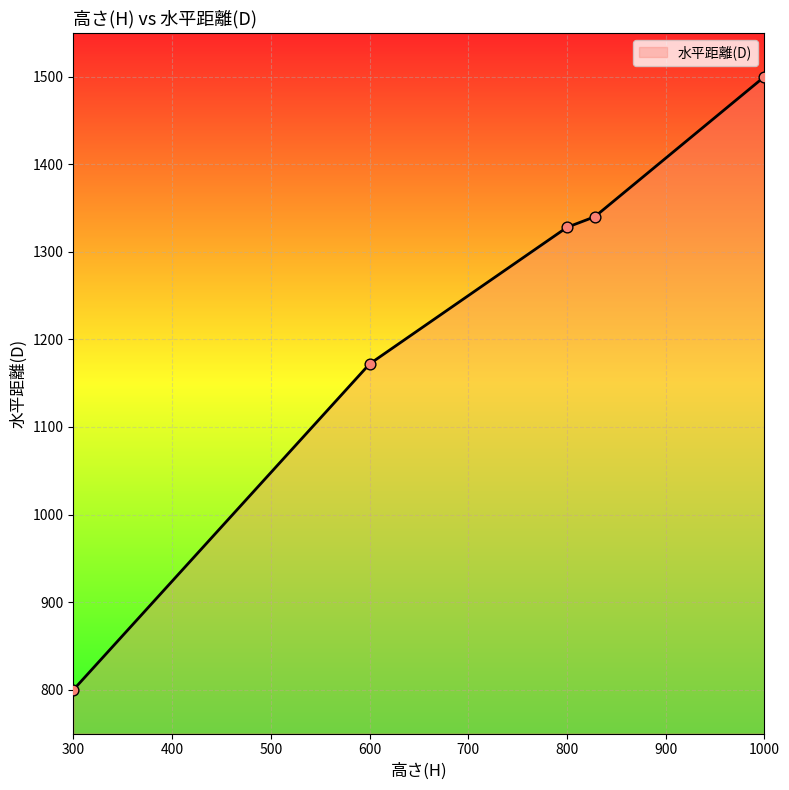

What is the difference between the maximum and minimum values?

700